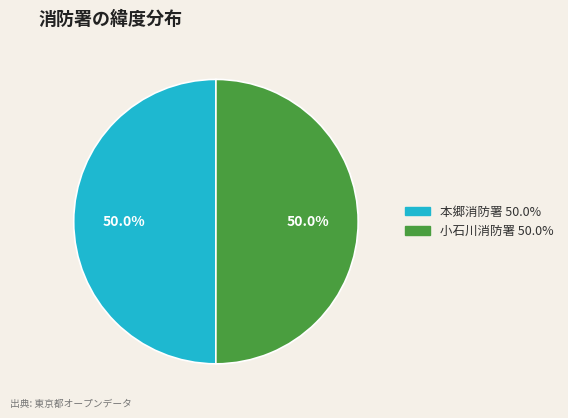

What percentage do 小石川消防署 and 本郷消防署 together represent?

100.0%